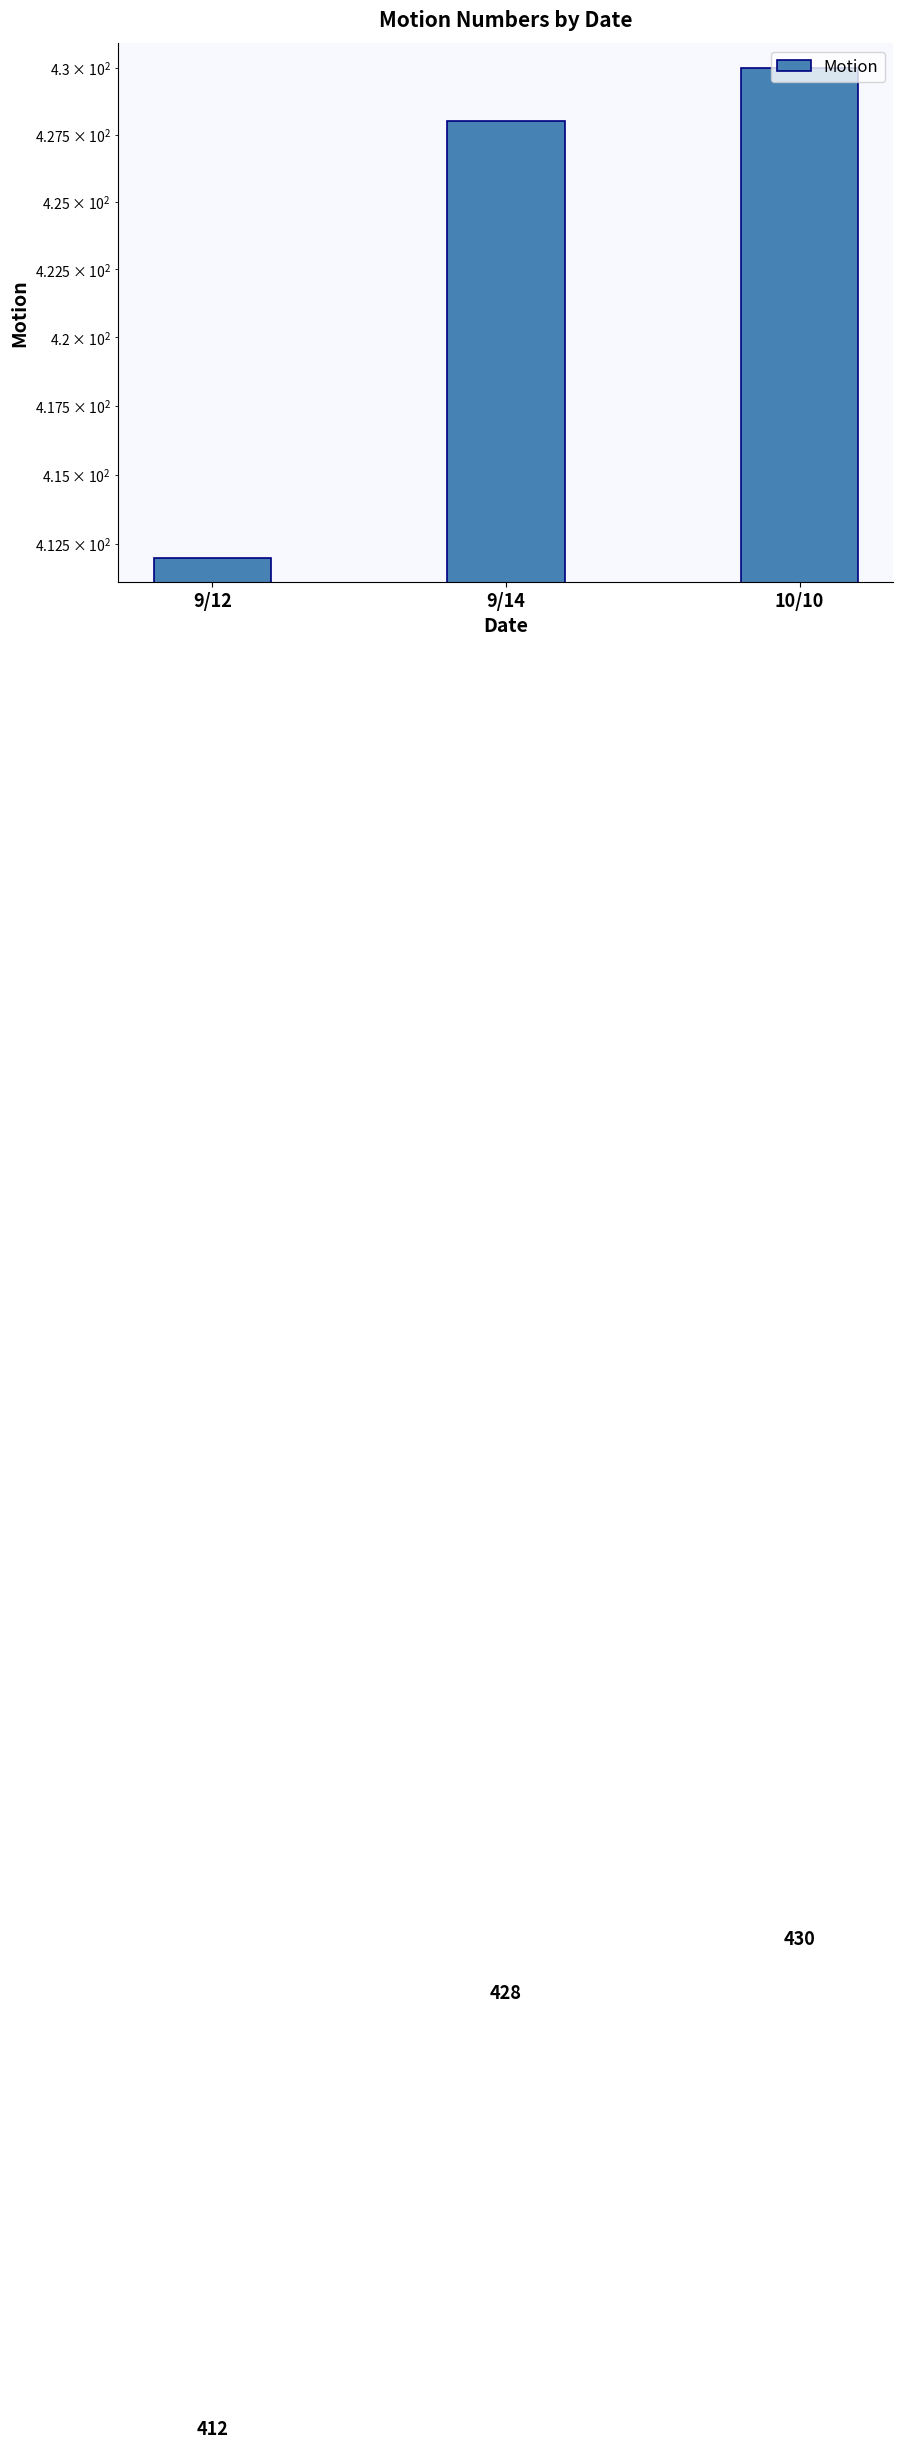

Which has a higher value, 9/12 or 9/14?

9/14